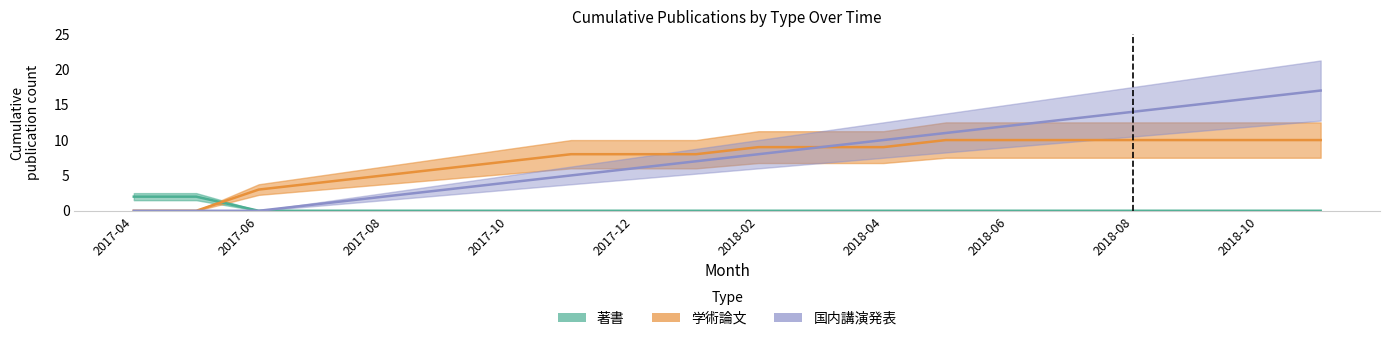

Reading right to left, list all the values displayed in this chart.

著書: 2018-11=0	2018-10=0	2018-09=0	2018-08=0	2018-07=0	2018-06=0	2018-05=0	2018-04=0	2018-03=0	2018-02=0	2018-01=0	2017-12=0	2017-11=0	2017-10=0	2017-09=0	2017-08=0	2017-07=0	2017-06=0	2017-05=2	2017-04=2
学術論文: 2018-11=10	2018-10=10	2018-09=10	2018-08=10	2018-07=10	2018-06=10	2018-05=10	2018-04=9	2018-03=9	2018-02=9	2018-01=8	2017-12=8	2017-11=8	2017-10=7	2017-09=6	2017-08=5	2017-07=4	2017-06=3	2017-05=0	2017-04=0
国内講演発表: 2018-11=17	2018-10=16	2018-09=15	2018-08=14	2018-07=13	2018-06=12	2018-05=11	2018-04=10	2018-03=9	2018-02=8	2018-01=7	2017-12=6	2017-11=5	2017-10=4	2017-09=3	2017-08=2	2017-07=1	2017-06=0	2017-05=0	2017-04=0